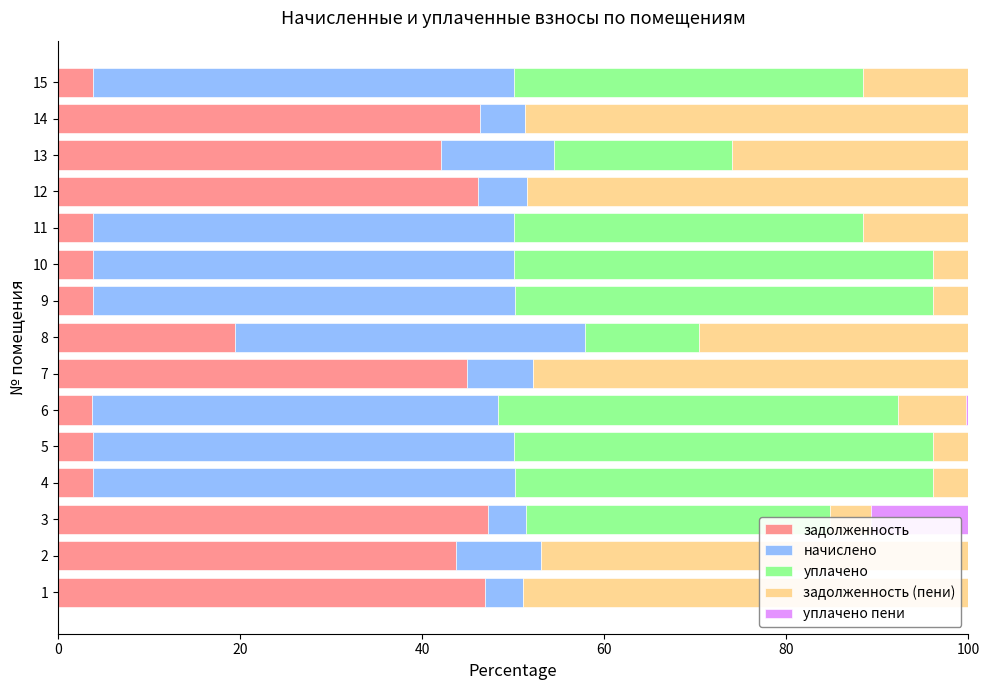

Count the number of categories in the chart.

15